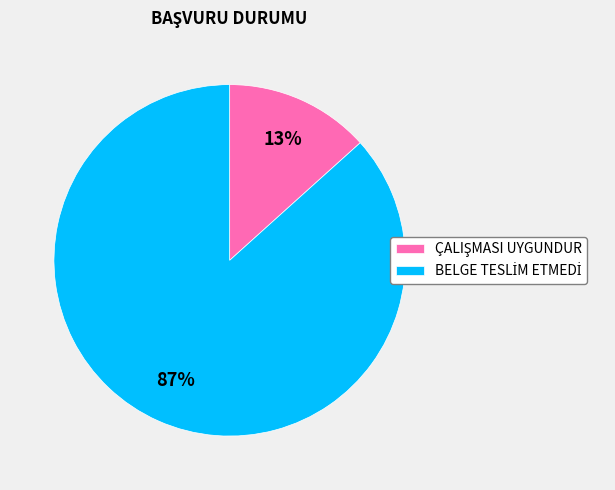

Does any single category account for the majority?

Yes